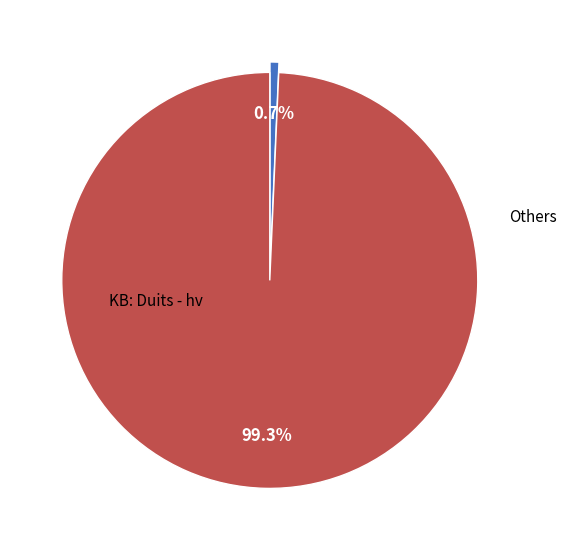

How many slices are in this pie chart?

2